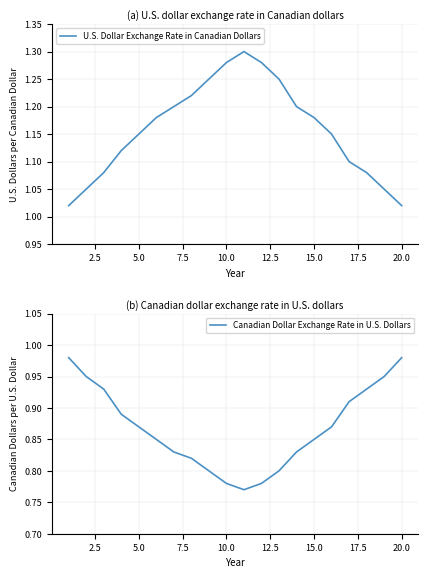

Rank the series by their average value, from highest to lowest.

U.S. Dollar Exchange Rate in Canadian Dollars, Canadian Dollar Exchange Rate in U.S. Dollars